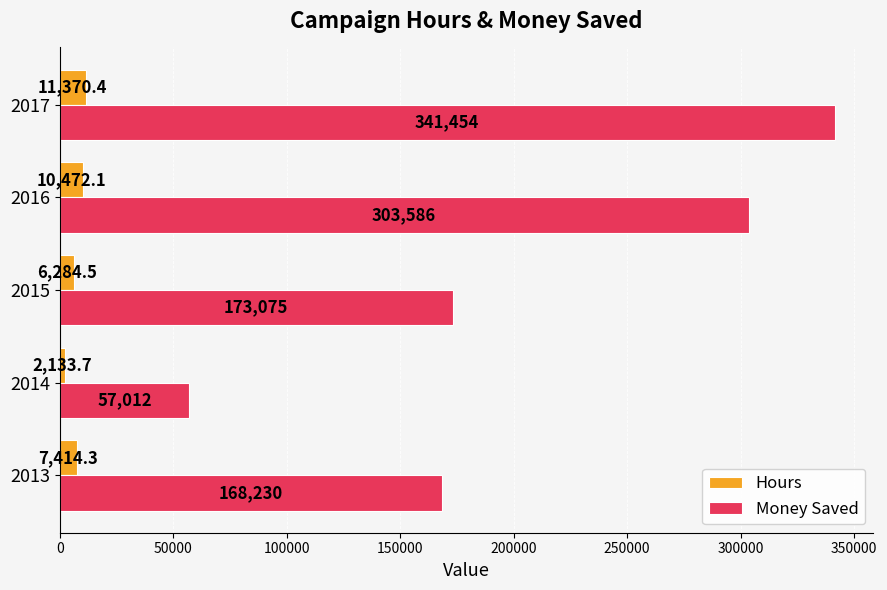

What is the sum of all Hours values?

37675.0